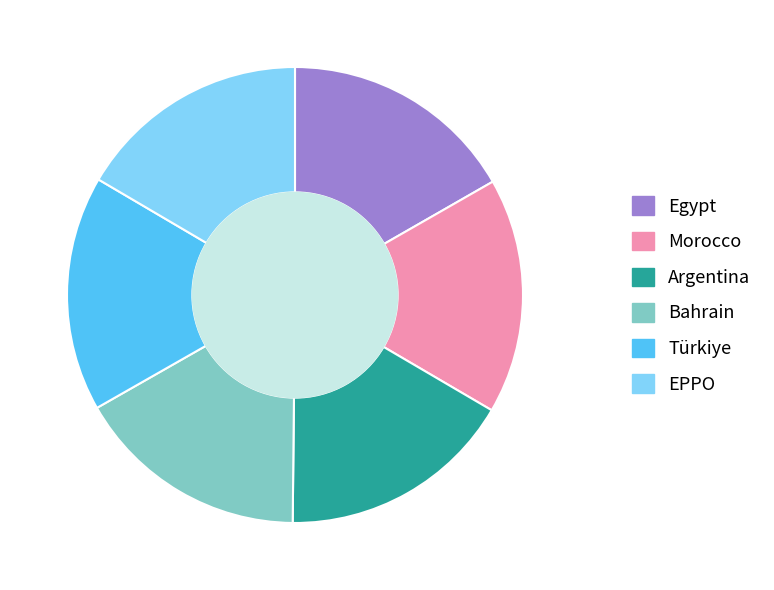

Approximately how many times larger is the value at Argentina compared to EPPO?

1.0